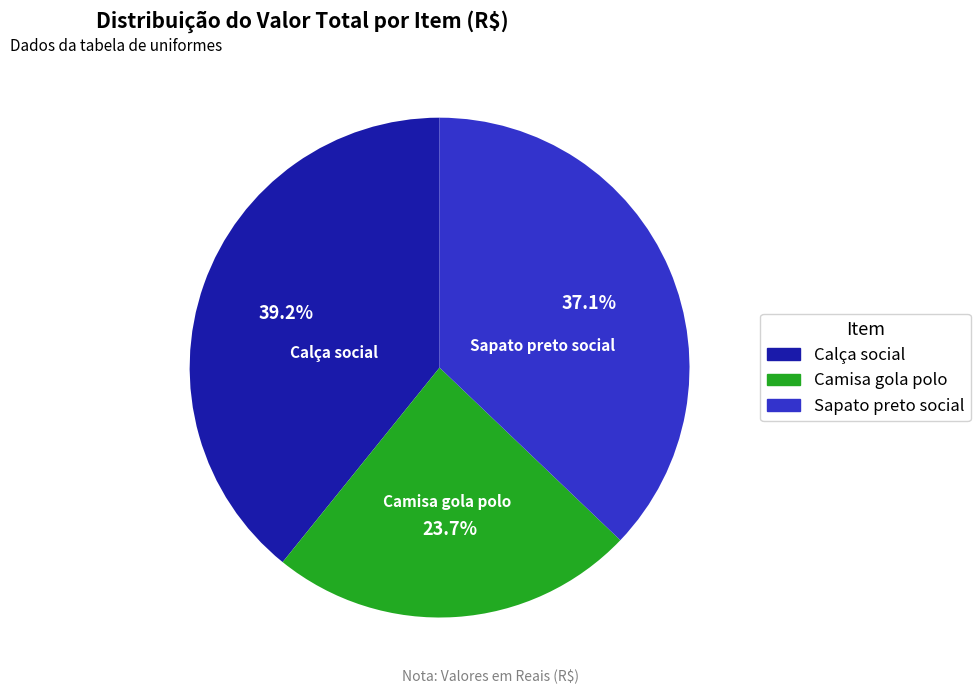

Is there a majority slice in this chart?

No